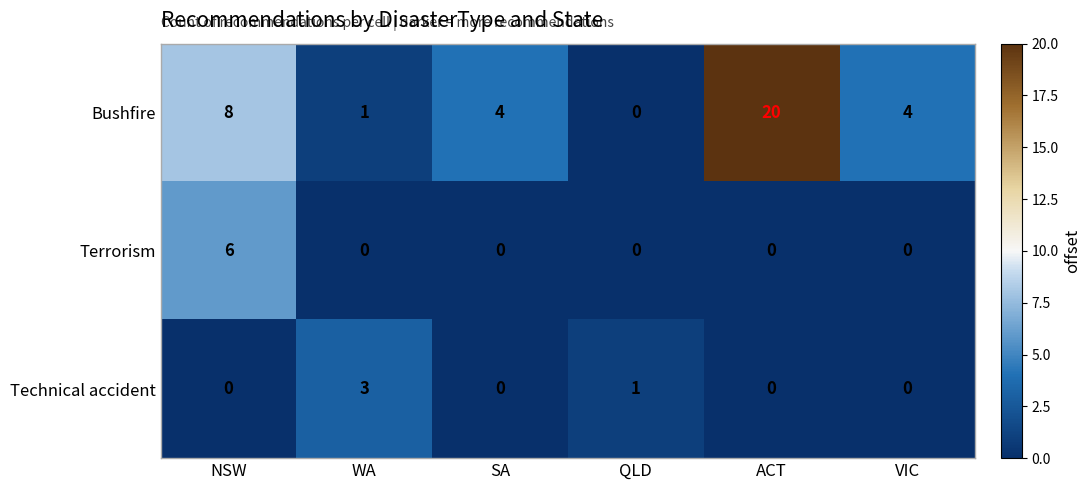

The value of Bushfire at WA is 1. True or false?

True